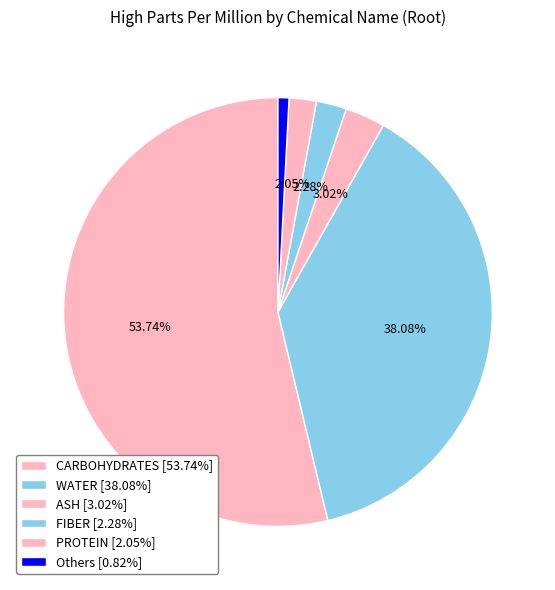

Which category has the biggest portion of the pie?

CARBOHYDRATES